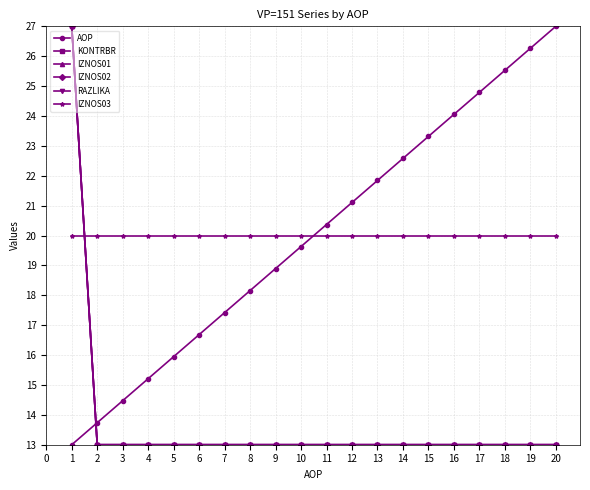

Reading left to right, extract all data points from this chart.

AOP: 13.0	13.7	14.5	15.2	15.9	16.7	17.4	18.2	18.9	19.6	20.4	21.1	21.8	22.6	23.3	24.1	24.8	25.5	26.3	27.0
KONTRBR: 27.0	13.0	13.0	13.0	13.0	13.0	13.0	13.0	13.0	13.0	13.0	13.0	13.0	13.0	13.0	13.0	13.0	13.0	13.0	13.0
IZNOS01: 27.0	13.0	13.0	13.0	13.0	13.0	13.0	13.0	13.0	13.0	13.0	13.0	13.0	13.0	13.0	13.0	13.0	13.0	13.0	13.0
IZNOS02: 27.0	13.0	13.0	13.0	13.0	13.0	13.0	13.0	13.0	13.0	13.0	13.0	13.0	13.0	13.0	13.0	13.0	13.0	13.0	13.0
RAZLIKA: 27.0	13.0	13.0	13.0	13.0	13.0	13.0	13.0	13.0	13.0	13.0	13.0	13.0	13.0	13.0	13.0	13.0	13.0	13.0	13.0
IZNOS03: 20.0	20.0	20.0	20.0	20.0	20.0	20.0	20.0	20.0	20.0	20.0	20.0	20.0	20.0	20.0	20.0	20.0	20.0	20.0	20.0